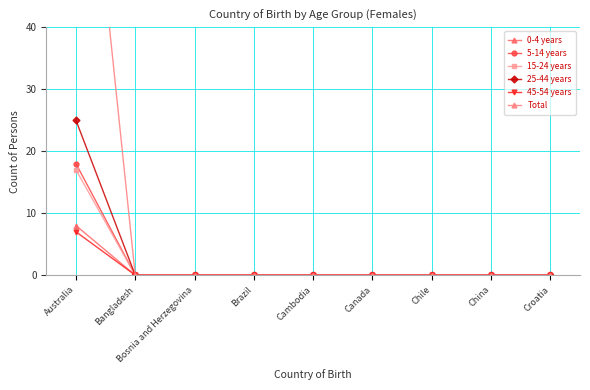

At which category is the sum across all series the highest?

Australia